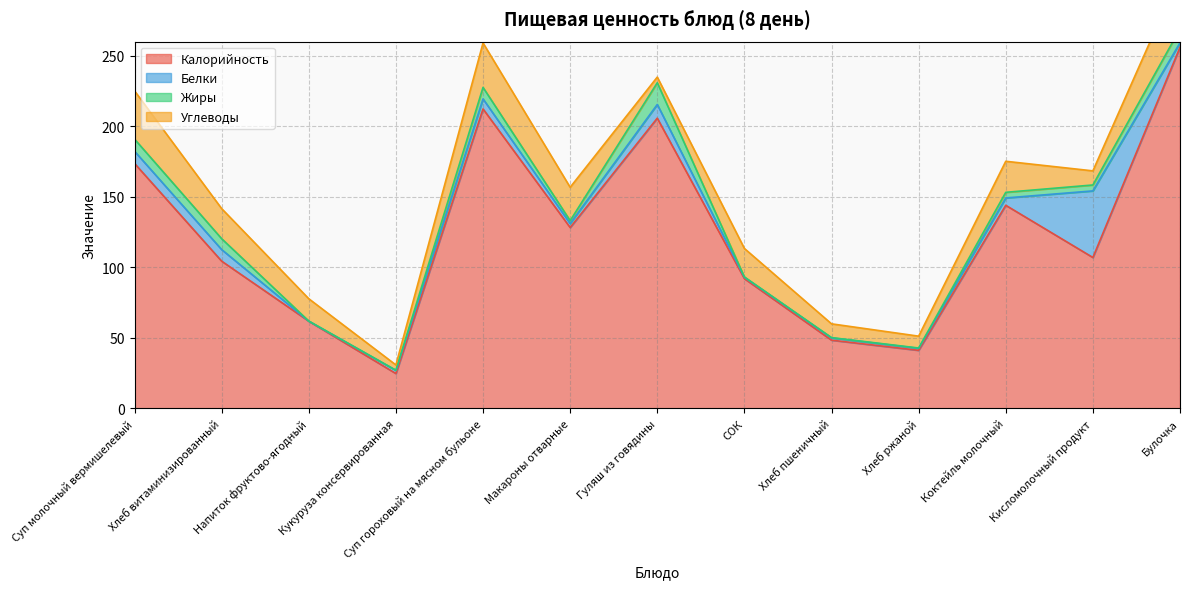

True or false: Белки and Калорийность intersect in this chart.

False